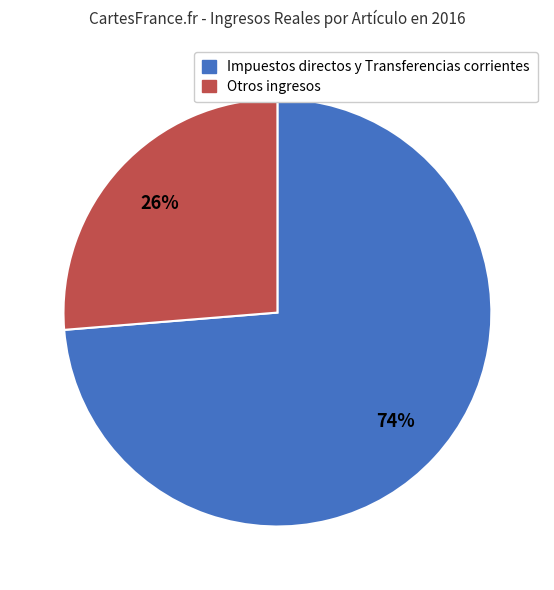

Rank the categories by value from highest to lowest.

Impuestos directos y Transferencias corrientes, Otros ingresos